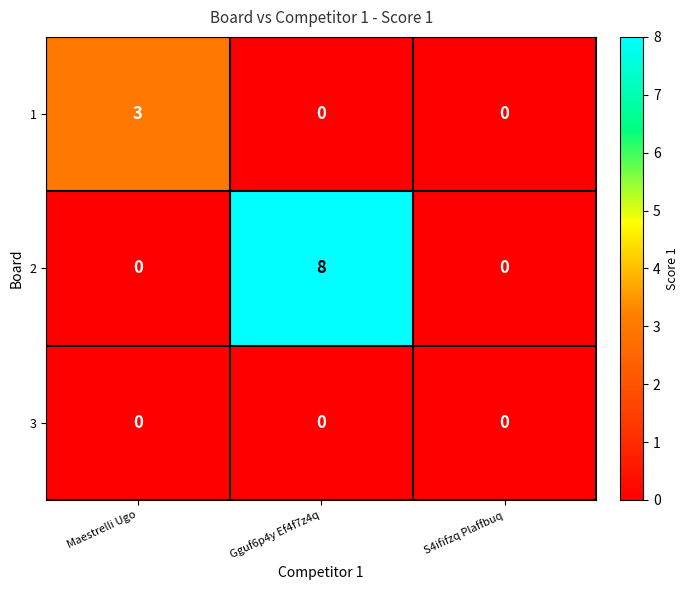

The value of 2 at Maestrelli Ugo is 0. True or false?

True